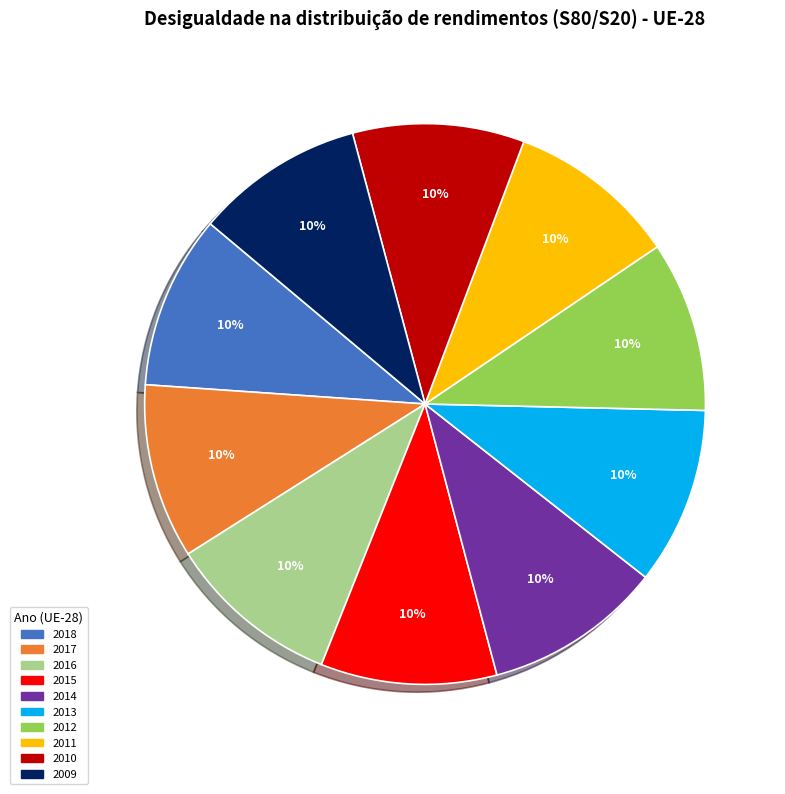

Combined, do 2016 and 2018 account for over 50%?

No